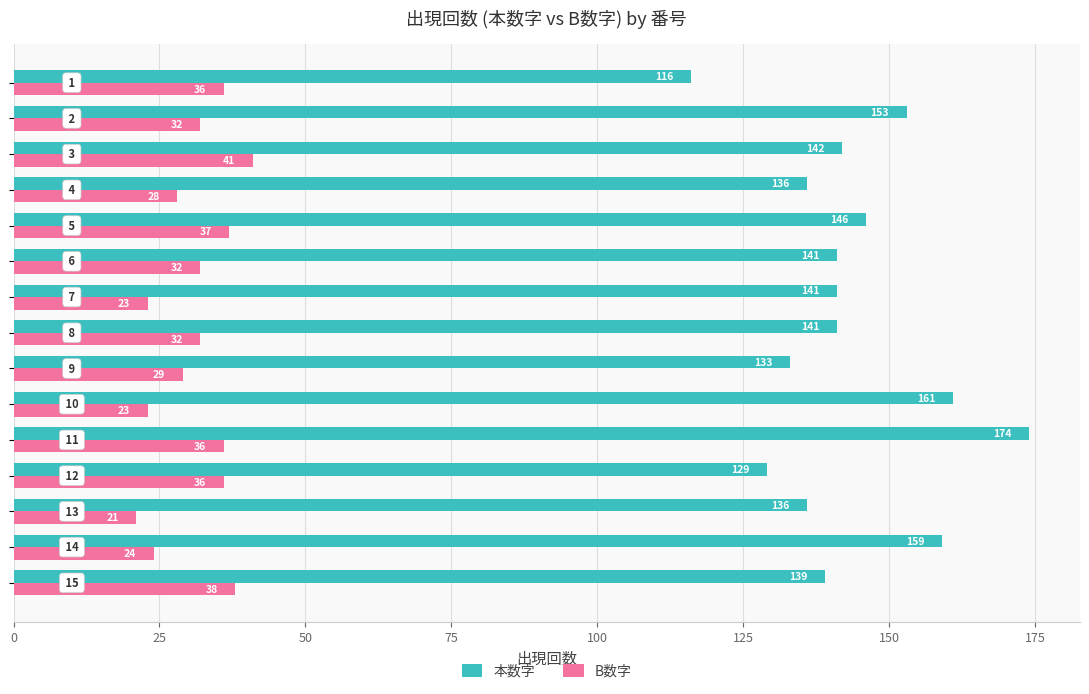

Which series has the largest range (max minus min)?

本数字